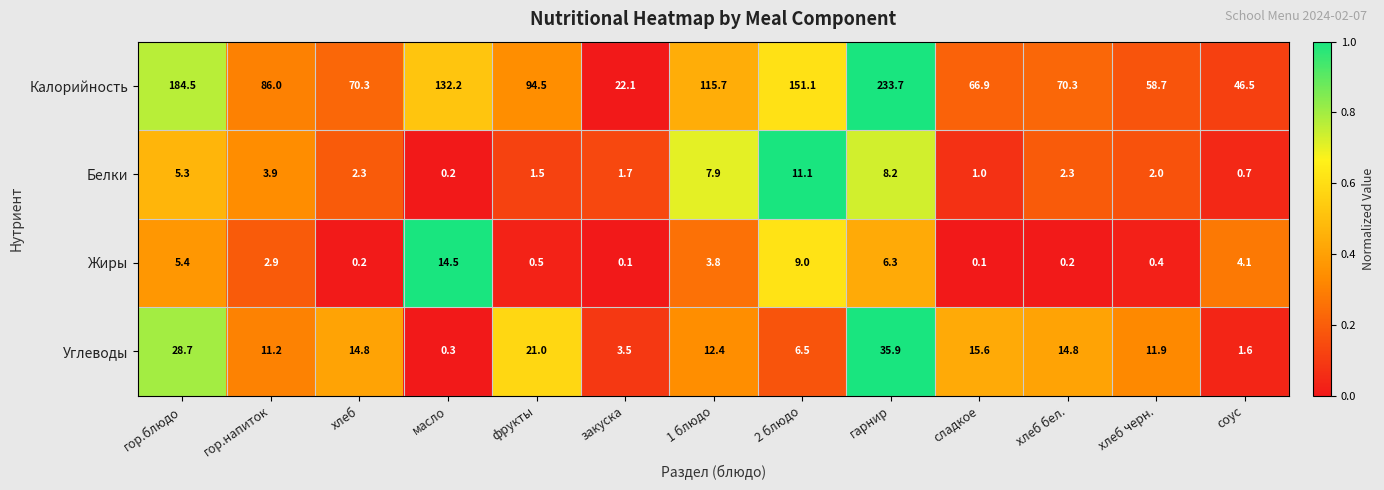

How many series are shown in this chart?

4